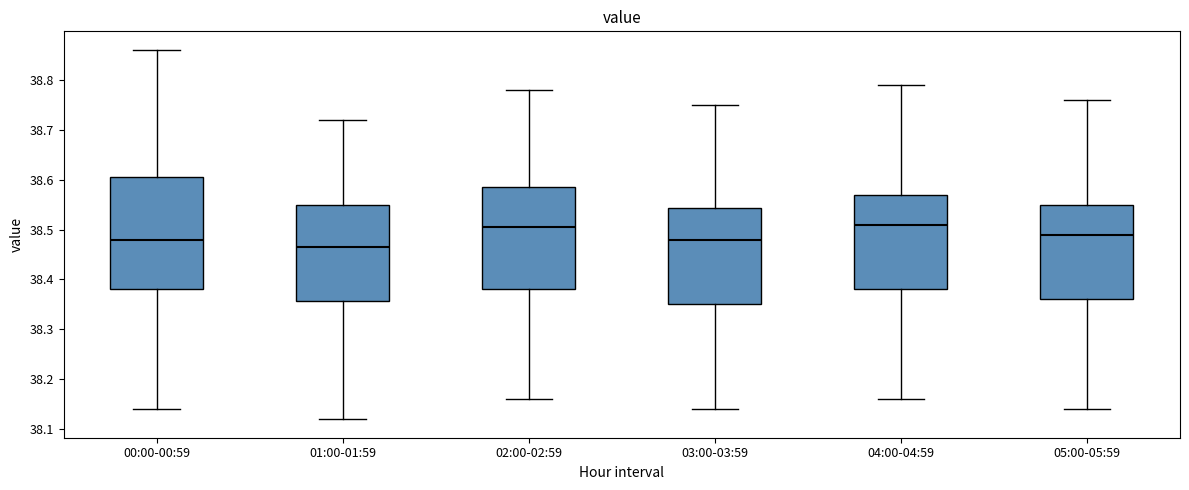

Which box is the tallest, from its lower edge to its upper edge?

00:00-00:59